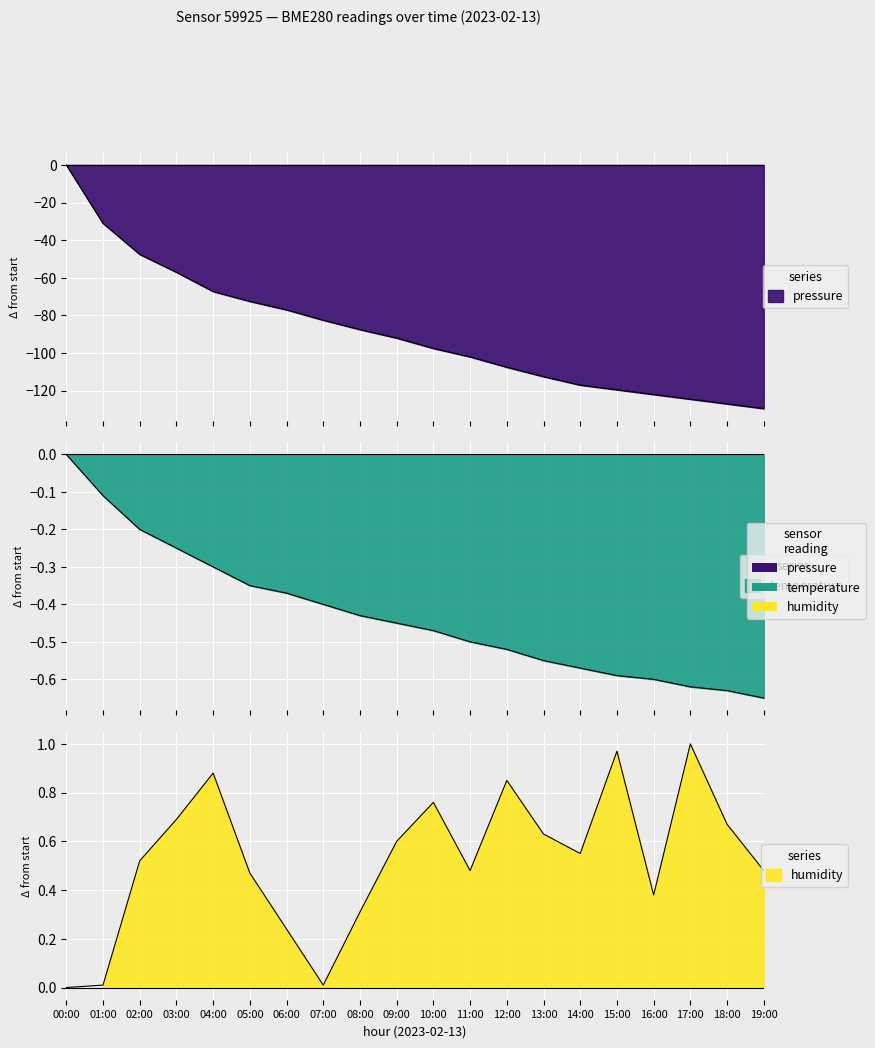

What is the spread (max minus min) of values at 02:00?

48.0